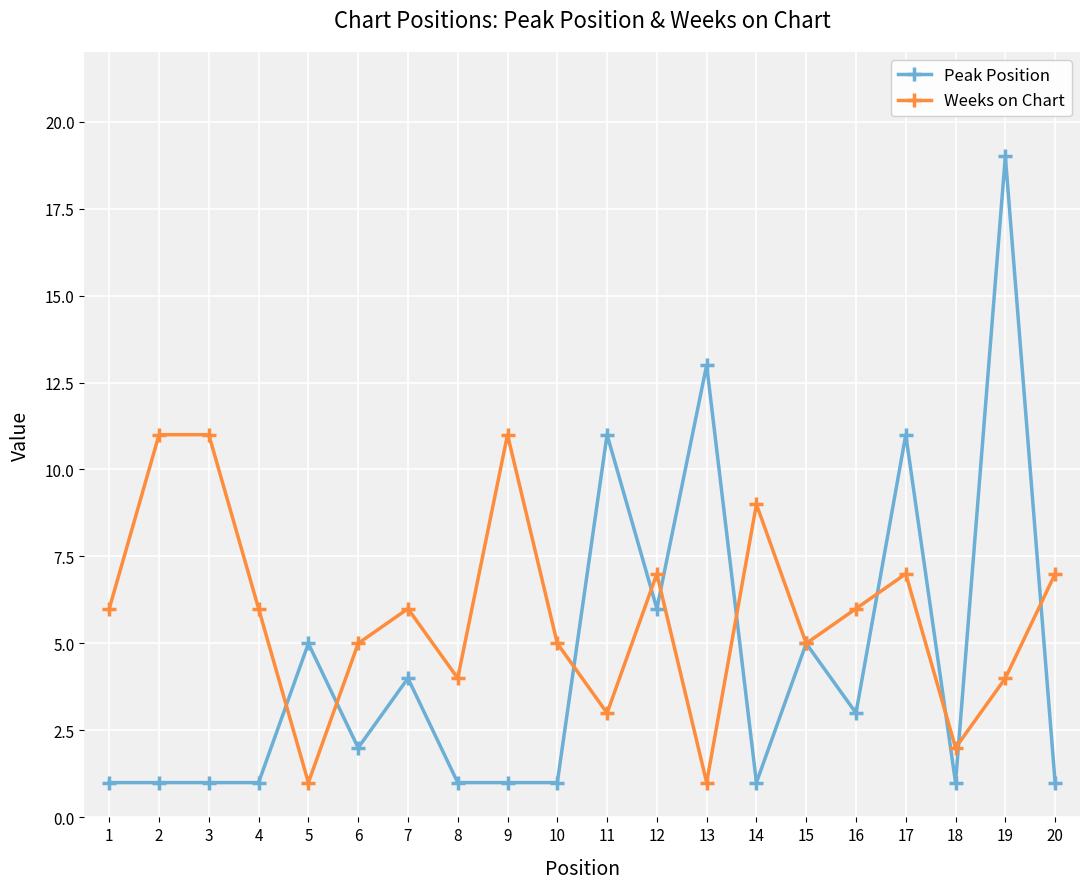

What is the sum of the Peak Position values at 13 and 11?

24